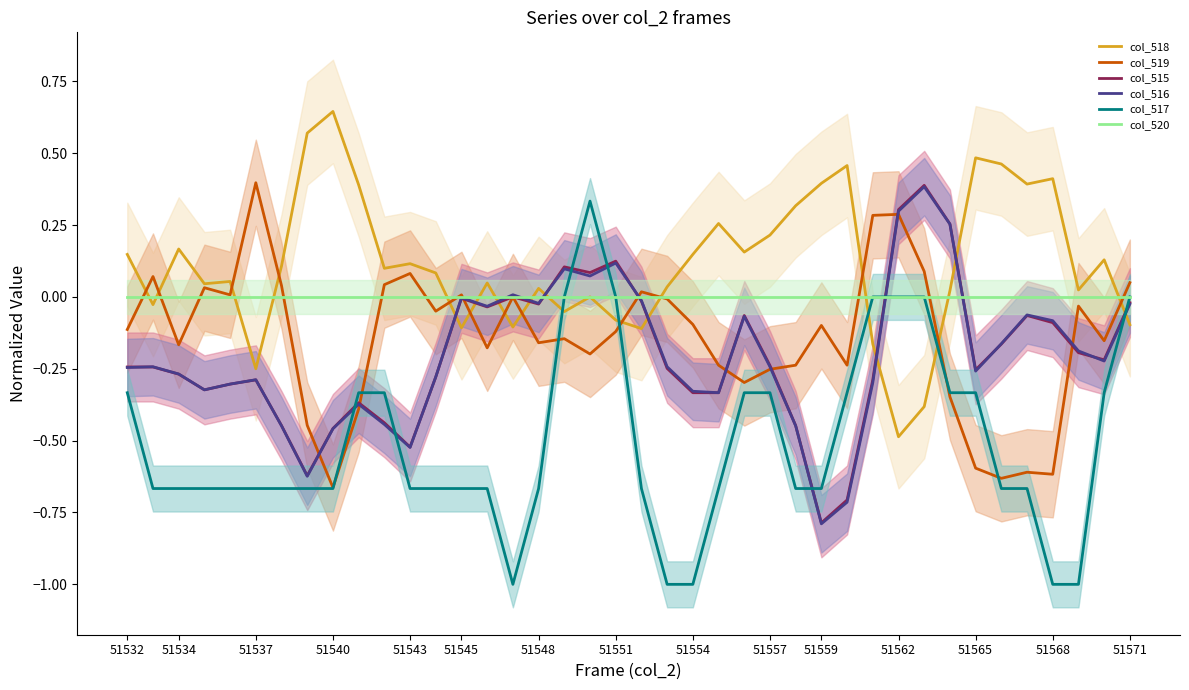

Reading right to left, transcribe all the data shown in this chart.

col_518: -0.1	0.1	0.0	0.4	0.4	0.5	0.5	0.0	-0.4	-0.5	-0.2	0.5	0.4	0.3	0.2	0.2	0.3	0.1	0.0	-0.1	-0.1	0.0	-0.1	0.0	-0.1	0.0	-0.1	0.1	0.1	0.1	0.4	0.6	0.6	0.1	-0.2	0.1	0.0	0.2	-0.0	0.1
col_519: 0.0	-0.2	-0.0	-0.6	-0.6	-0.6	-0.6	-0.3	0.1	0.3	0.3	-0.2	-0.1	-0.2	-0.3	-0.3	-0.2	-0.1	-0.0	0.0	-0.1	-0.2	-0.1	-0.2	-0.0	-0.2	0.0	-0.0	0.1	0.0	-0.4	-0.7	-0.4	0.0	0.4	0.0	0.0	-0.2	0.1	-0.1
col_515: -0.0	-0.2	-0.2	-0.1	-0.1	-0.2	-0.3	0.3	0.4	0.3	-0.3	-0.7	-0.8	-0.4	-0.2	-0.1	-0.3	-0.3	-0.2	-0.0	0.1	0.1	0.1	-0.0	-0.0	-0.0	-0.0	-0.3	-0.5	-0.4	-0.4	-0.5	-0.6	-0.4	-0.3	-0.3	-0.3	-0.3	-0.2	-0.2
col_516: -0.0	-0.2	-0.2	-0.1	-0.1	-0.2	-0.3	0.3	0.4	0.3	-0.3	-0.7	-0.8	-0.4	-0.2	-0.1	-0.3	-0.3	-0.2	-0.0	0.1	0.1	0.1	-0.0	0.0	-0.0	-0.0	-0.3	-0.5	-0.4	-0.4	-0.5	-0.6	-0.4	-0.3	-0.3	-0.3	-0.3	-0.2	-0.2
col_517: 0.0	-0.3	-1.0	-1.0	-0.7	-0.7	-0.3	-0.3	0.0	0.0	0.0	-0.3	-0.7	-0.7	-0.3	-0.3	-0.7	-1.0	-1.0	-0.7	0.0	0.3	0.0	-0.7	-1.0	-0.7	-0.7	-0.7	-0.7	-0.3	-0.3	-0.7	-0.7	-0.7	-0.7	-0.7	-0.7	-0.7	-0.7	-0.3
col_520: 0.0	0.0	0.0	0.0	0.0	0.0	0.0	0.0	0.0	0.0	0.0	0.0	0.0	0.0	0.0	0.0	0.0	0.0	0.0	0.0	0.0	0.0	0.0	0.0	0.0	0.0	0.0	0.0	0.0	0.0	0.0	0.0	0.0	0.0	0.0	0.0	0.0	0.0	0.0	0.0